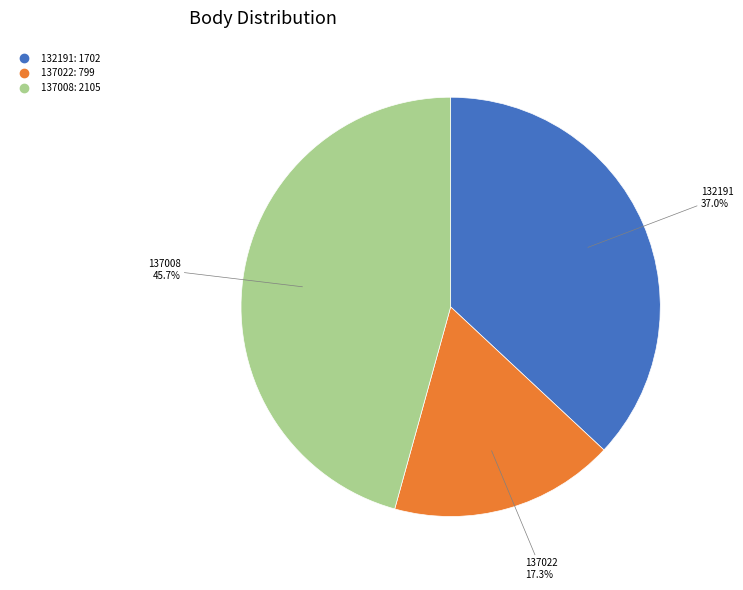

Count the number of slices in the pie.

3